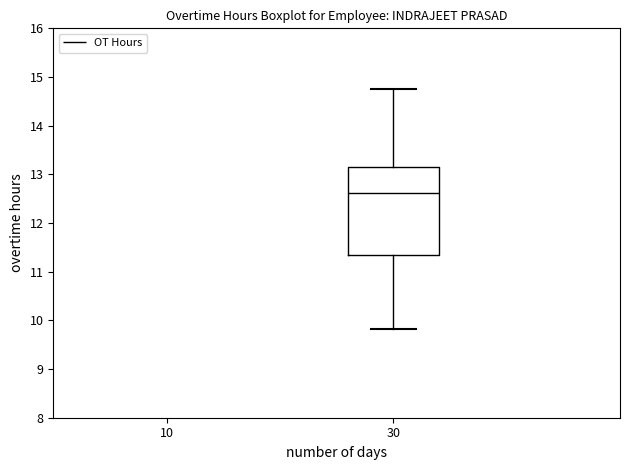

Transcribe this box plot: give where the median line is, the range the box spans, and where the two whiskers end, as read against the y-axis. The values are not printed on the chart, so give them approximately, as read against the axis.

median 12.6, box 11.4 to 13.1, whiskers 9.8 to 14.8